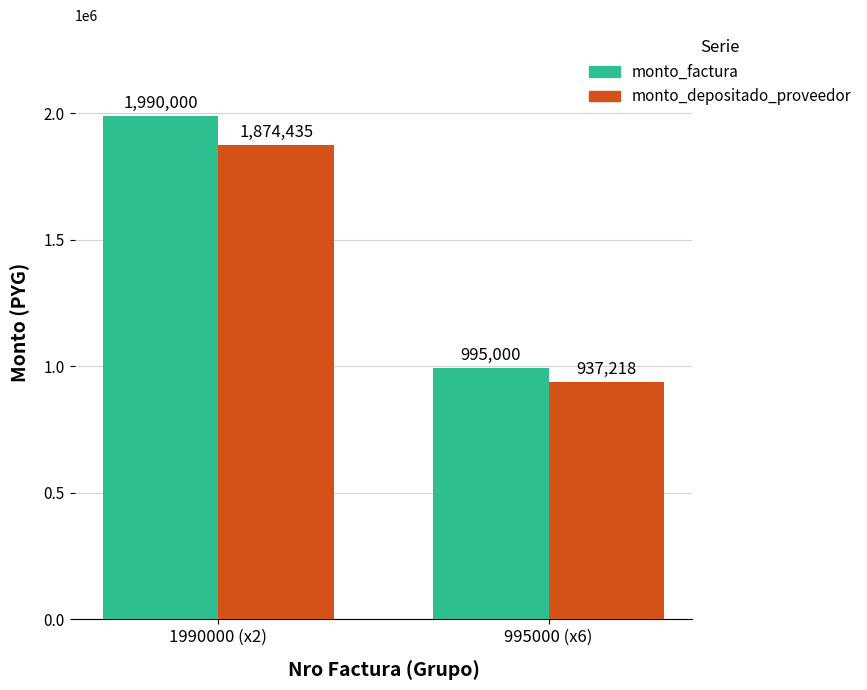

At which category is the sum across all series the highest?

1990000 (x2)